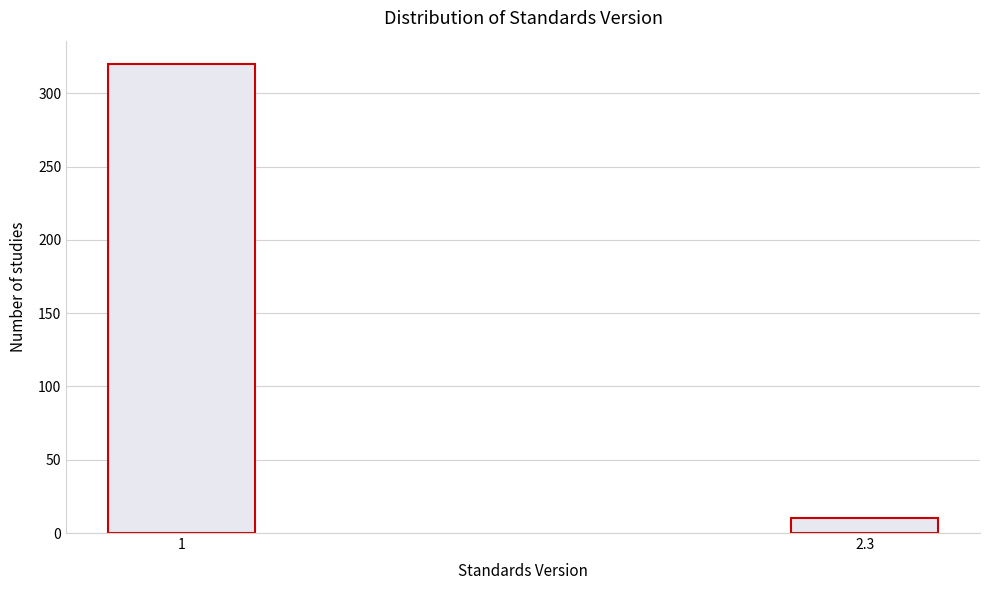

Reading left to right, extract all data points from this chart.

320	10